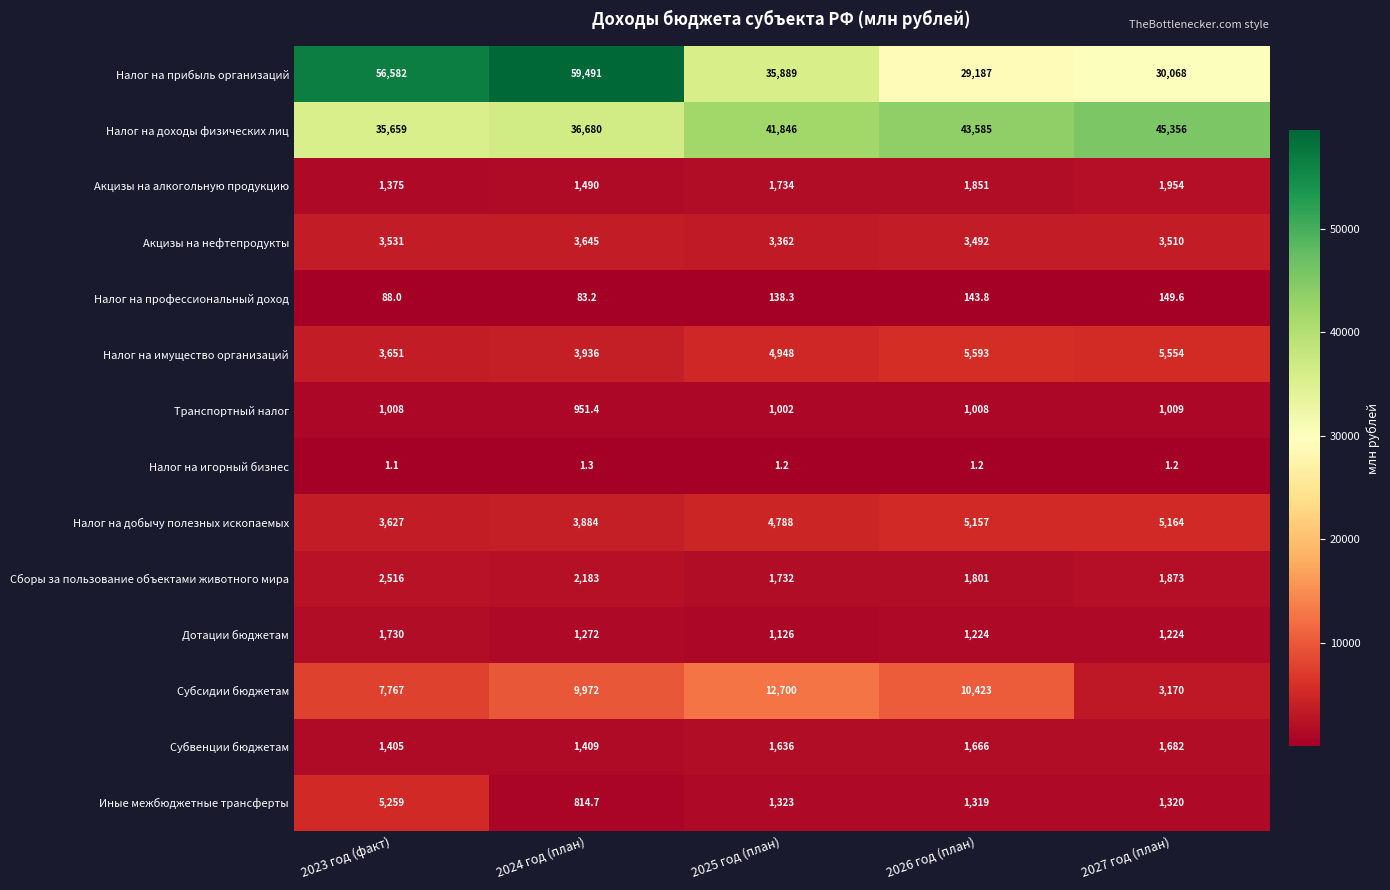

At how many categories does at least one series exceed 18358?

5